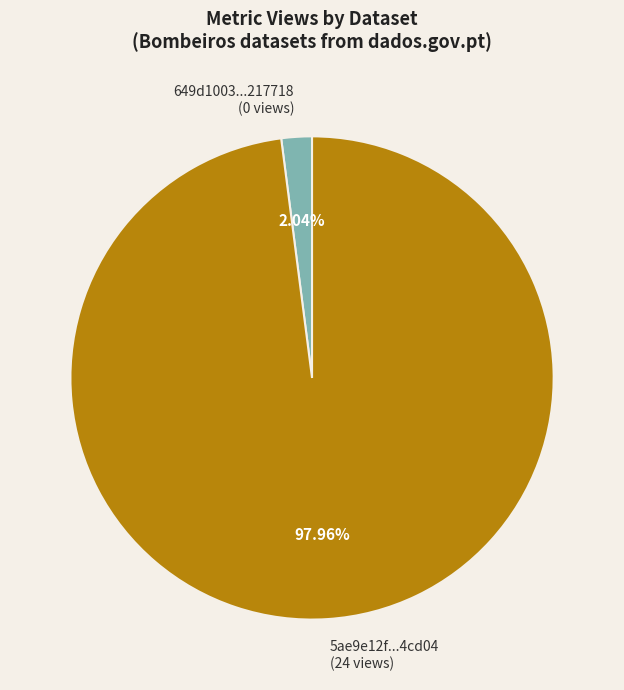

Between 649d1003...217718 (0 views) and 5ae9e12f...4cd04 (24 views), which is larger?

5ae9e12f...4cd04 (24 views)